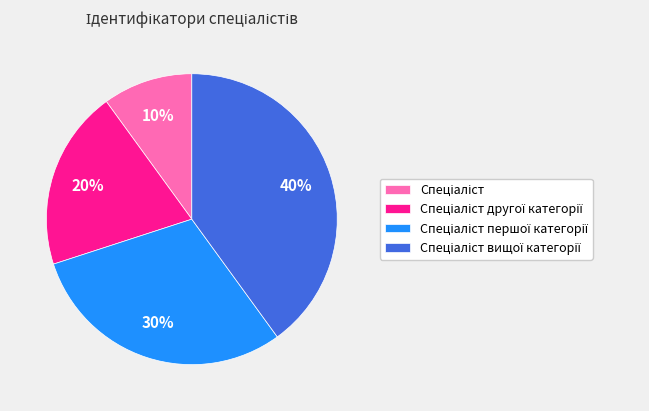

How many segments does this pie chart have?

4